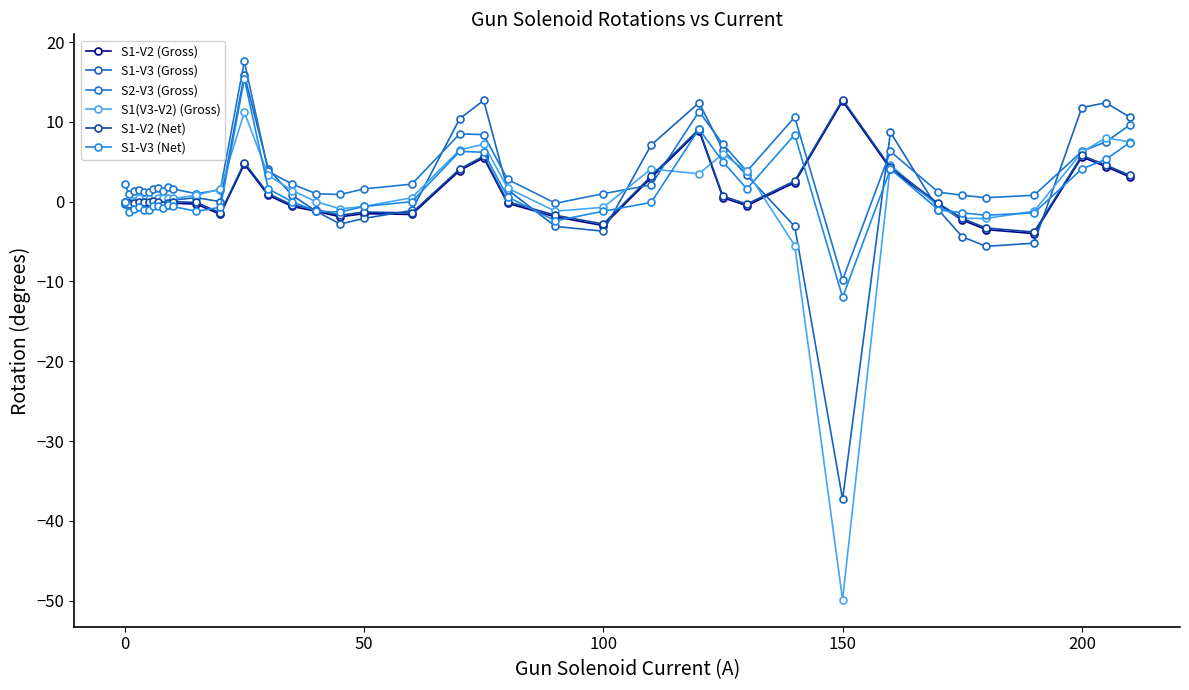

Which series has the largest total across all categories?

S2-V3 (Gross)